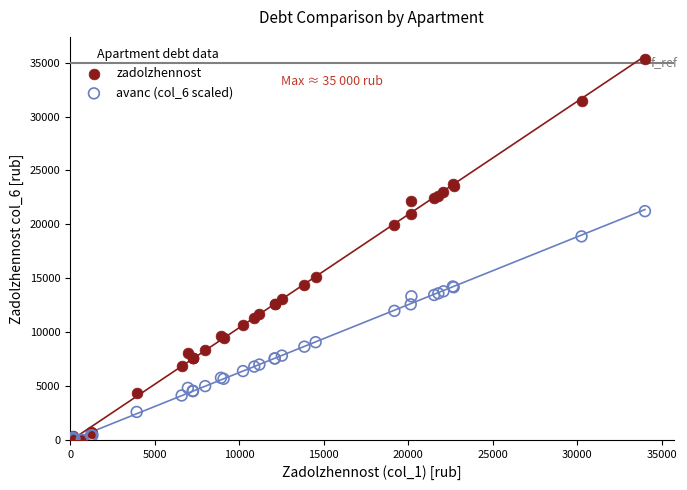

In the zadolzhennost series, what Y value is closest to 17682?

19948.2